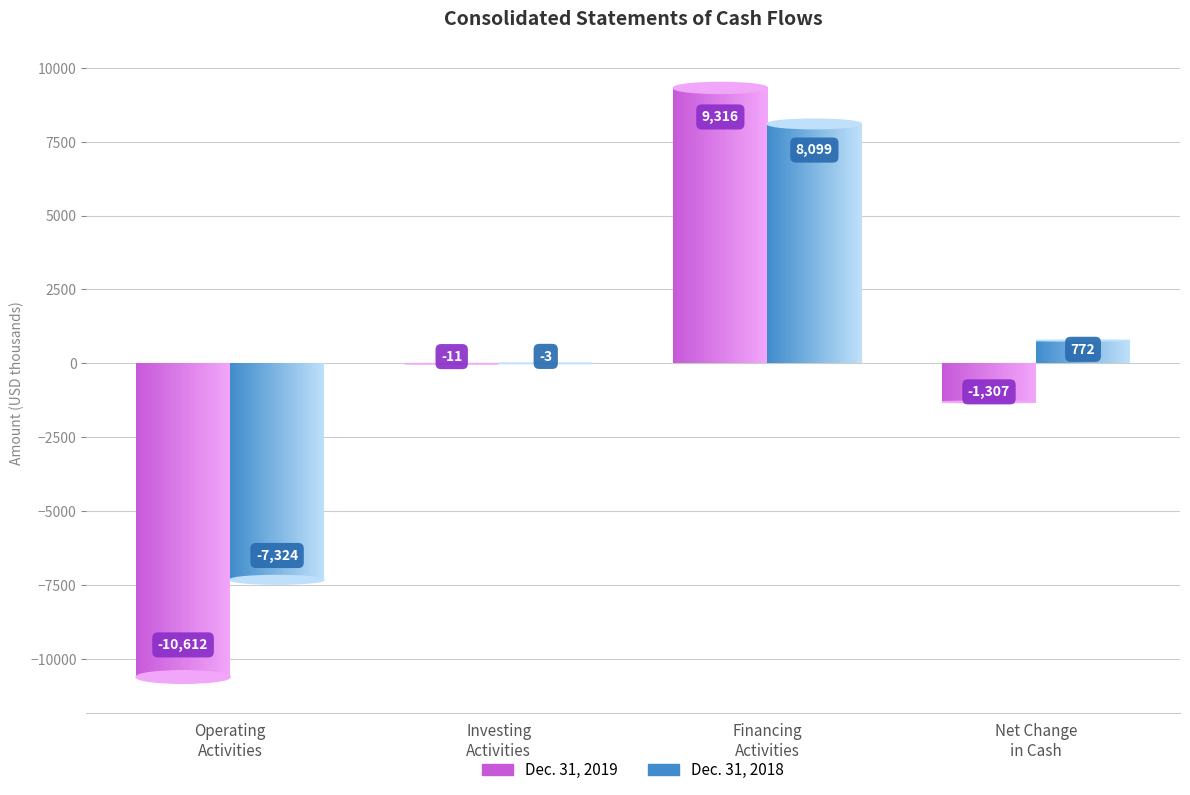

How many data points in Dec. 31, 2019 are above -11?

1